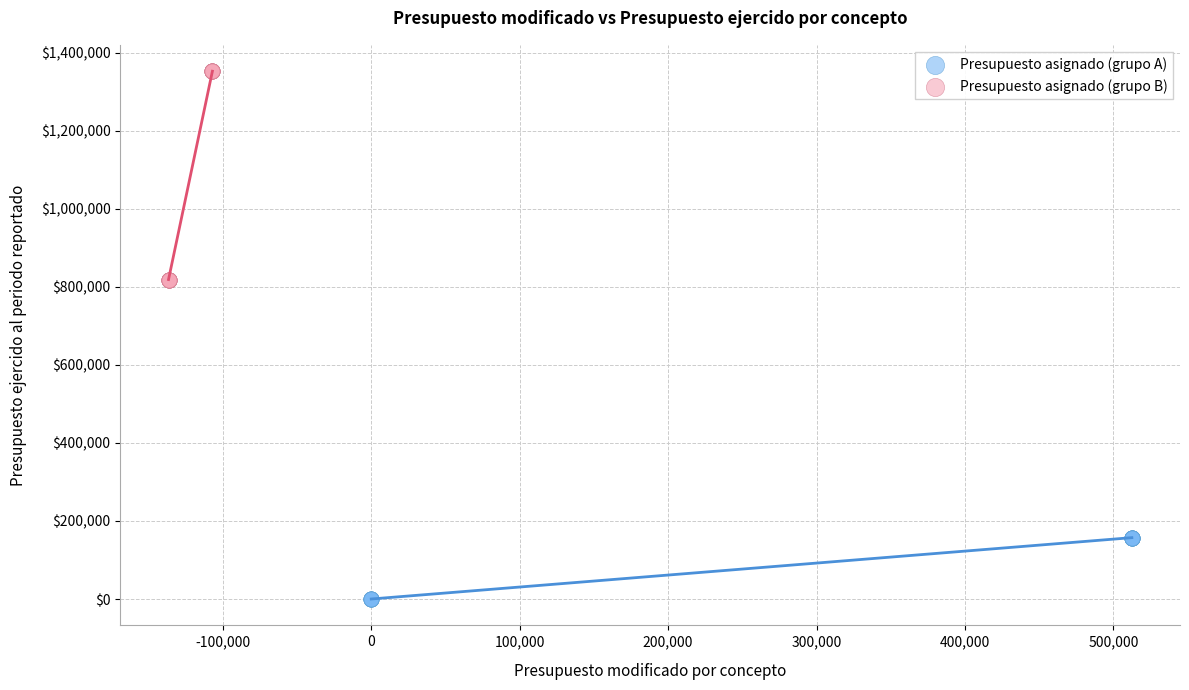

Which series reaches the minimum Y coordinate?

Presupuesto asignado (grupo A)